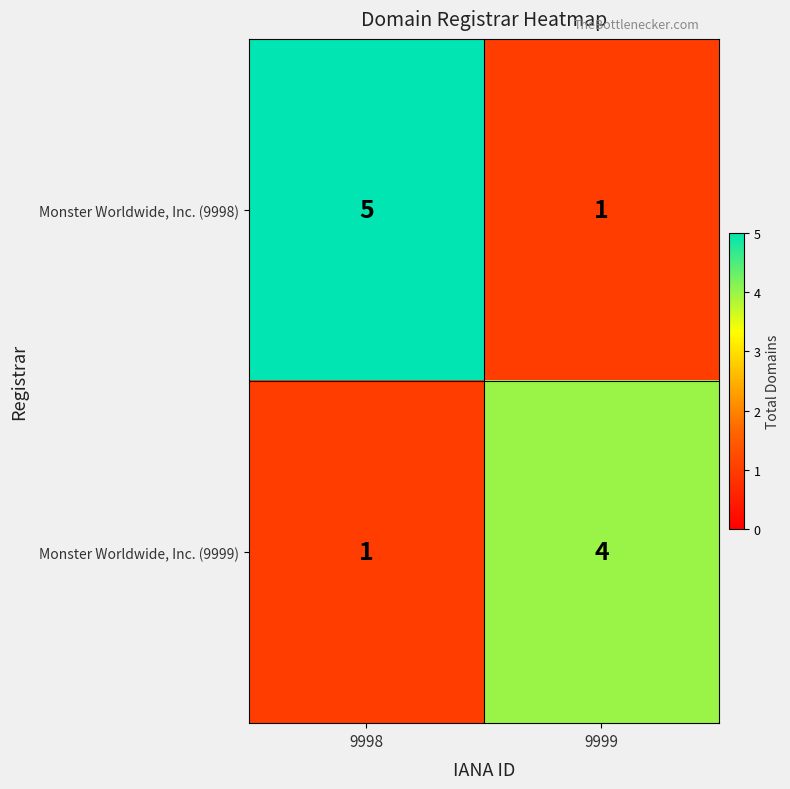

Count the number of categories in the chart.

2